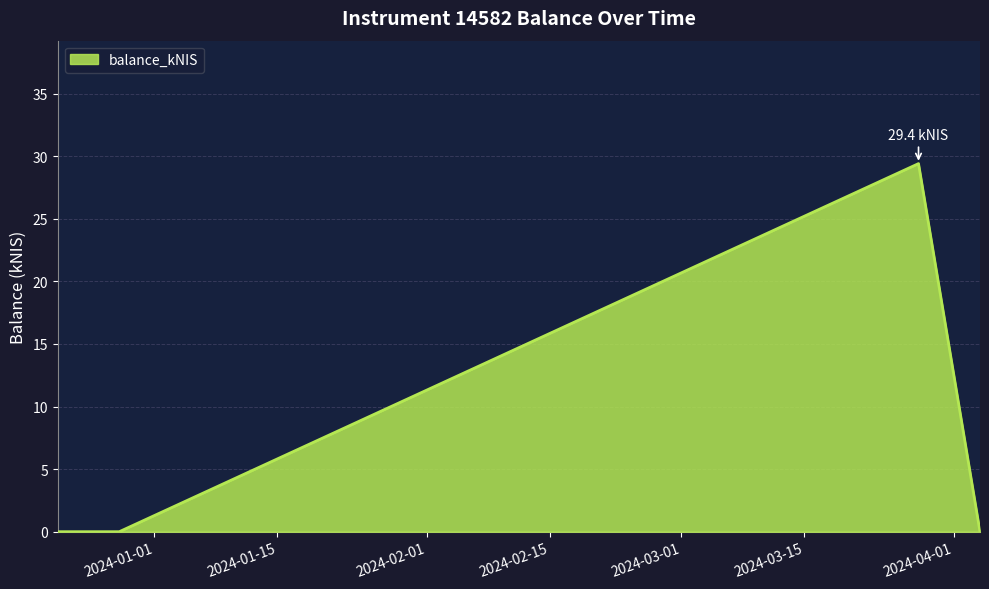

What is the difference between the maximum and minimum values?

29.4